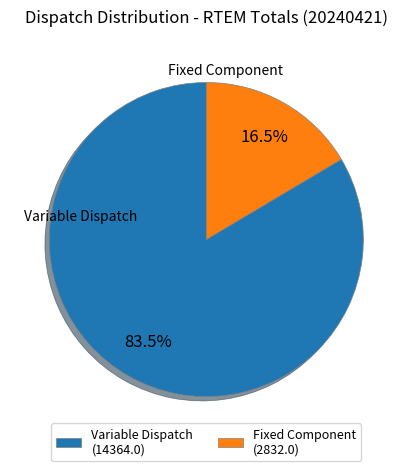

Is there any slice that represents more than half of the pie?

Yes